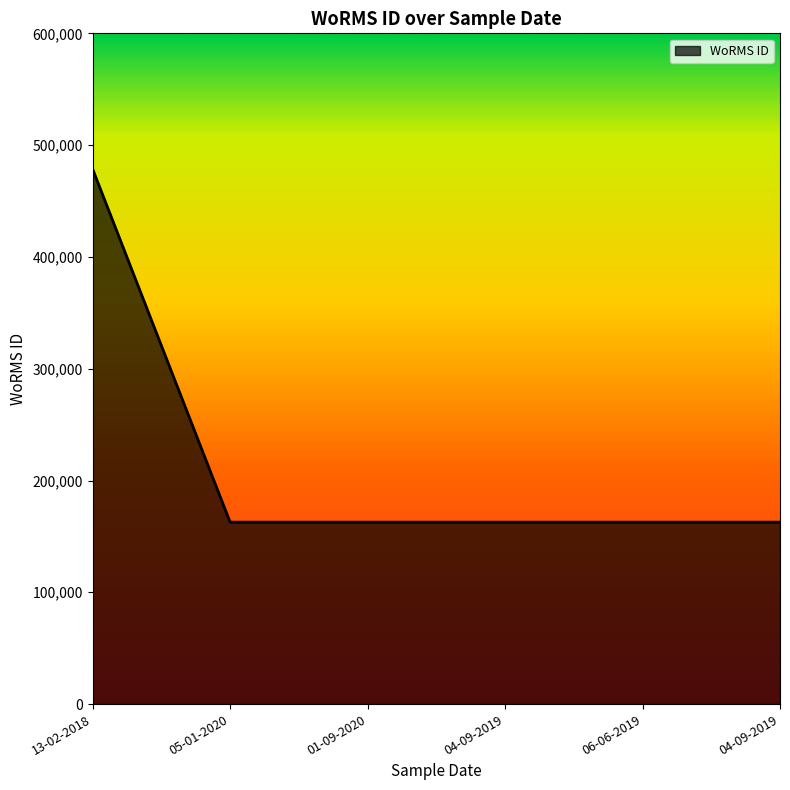

Is this an area chart (filled region under the line)?

Yes